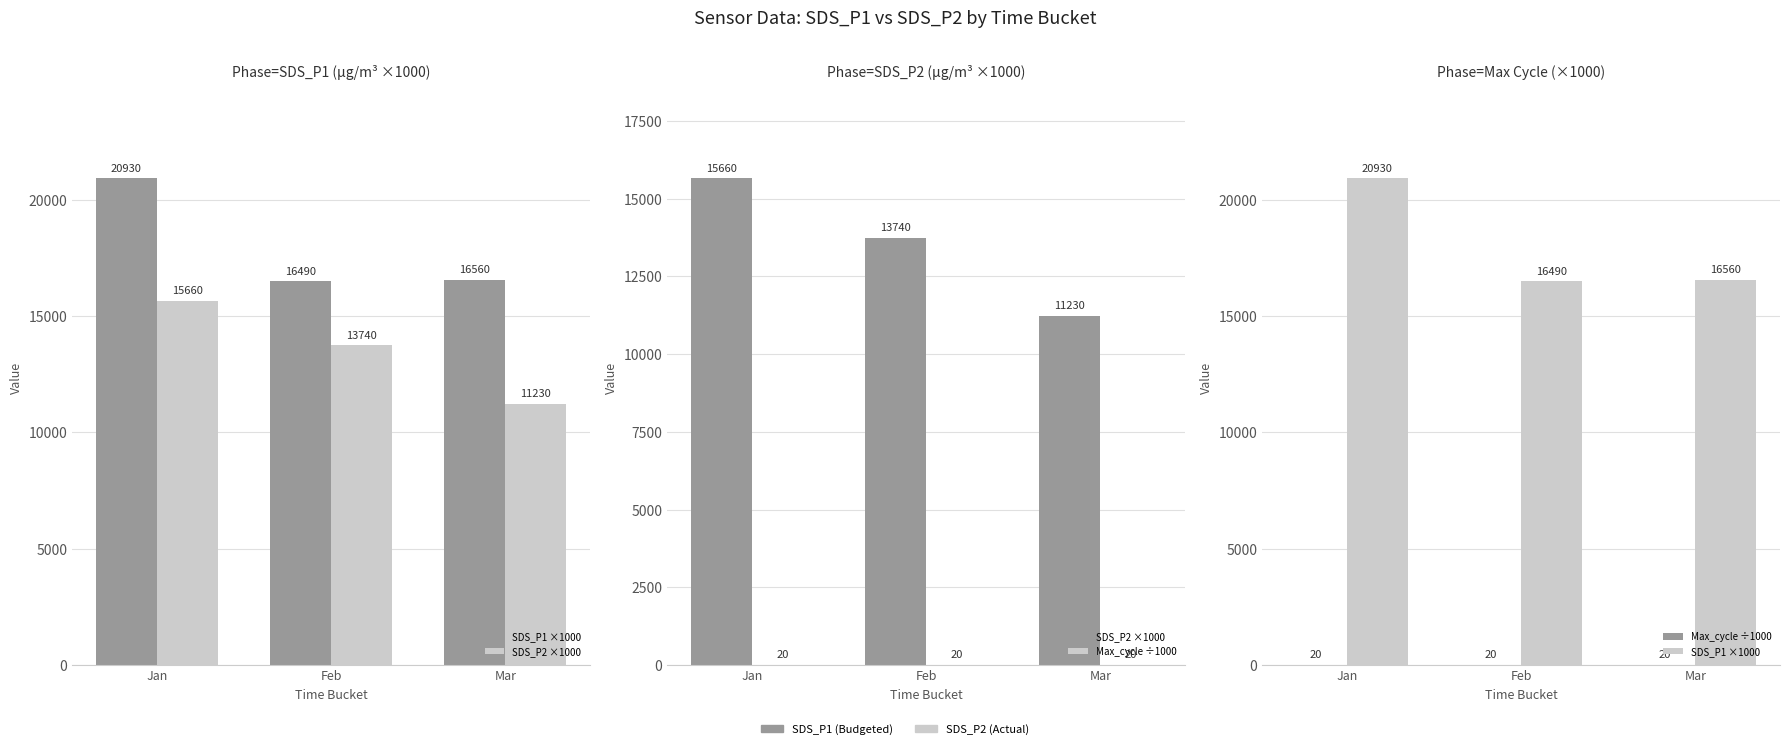

Are the bars grouped side by side (vs. stacked)?

Yes